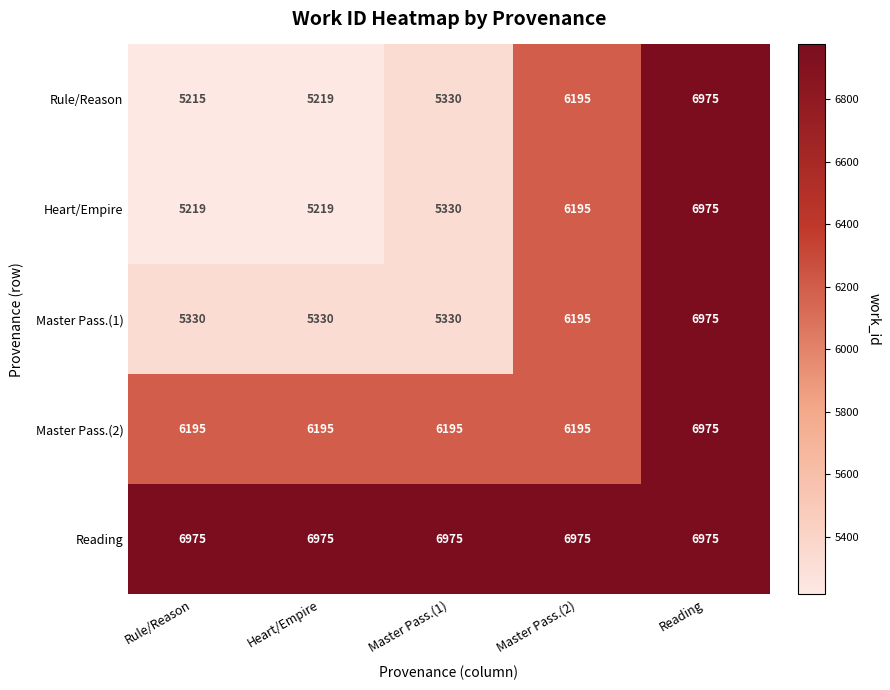

How many data points does each series have?

5